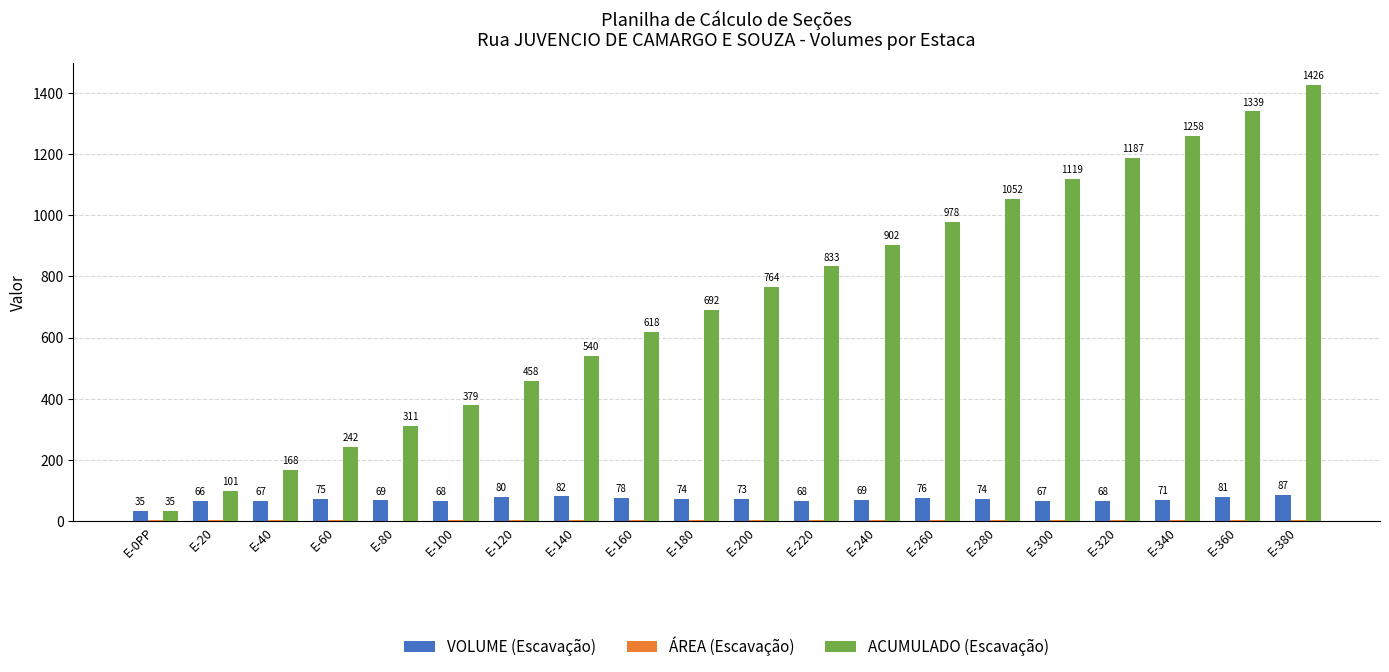

What is the sum of all ACUMULADO (Escavação) values?

14402.0